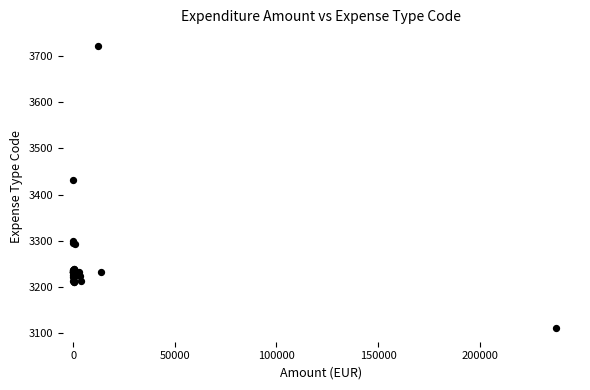

What Y value in the scatter plot is closest to 3416?

3431